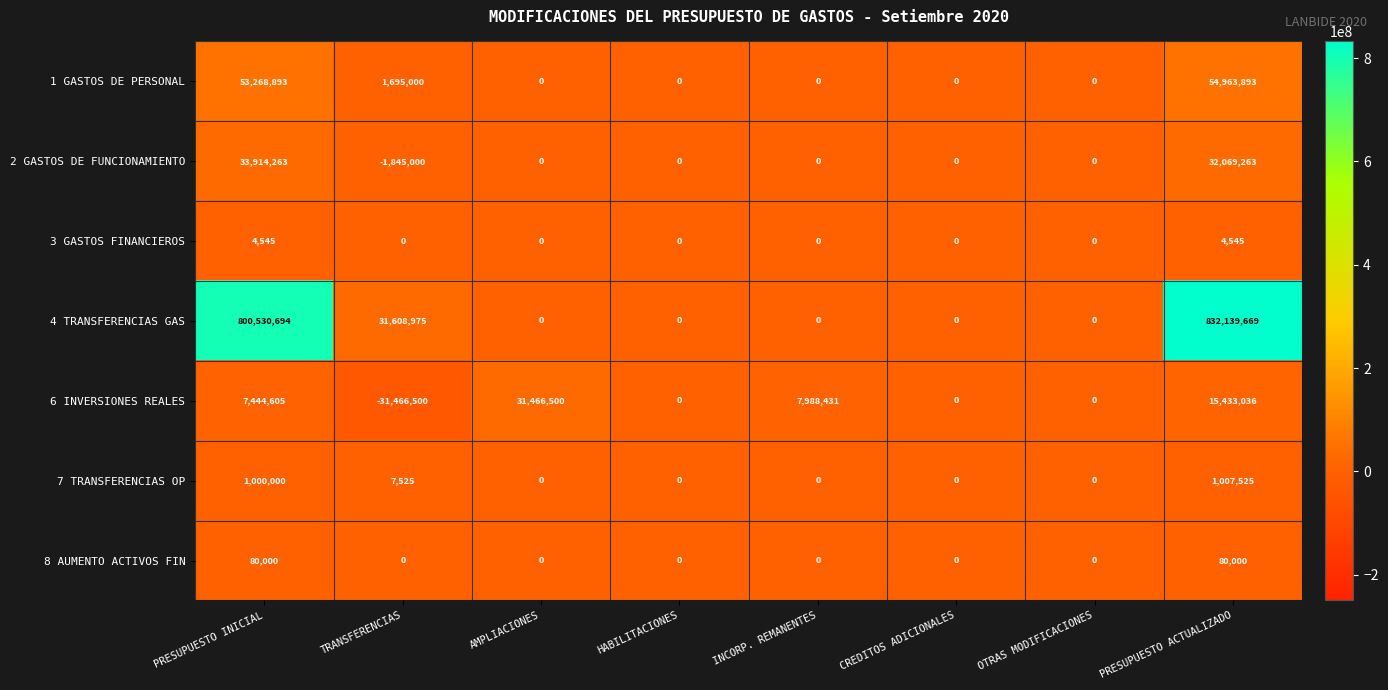

Count the 3 GASTOS FINANCIEROS values in the range 0 to 4545.

8